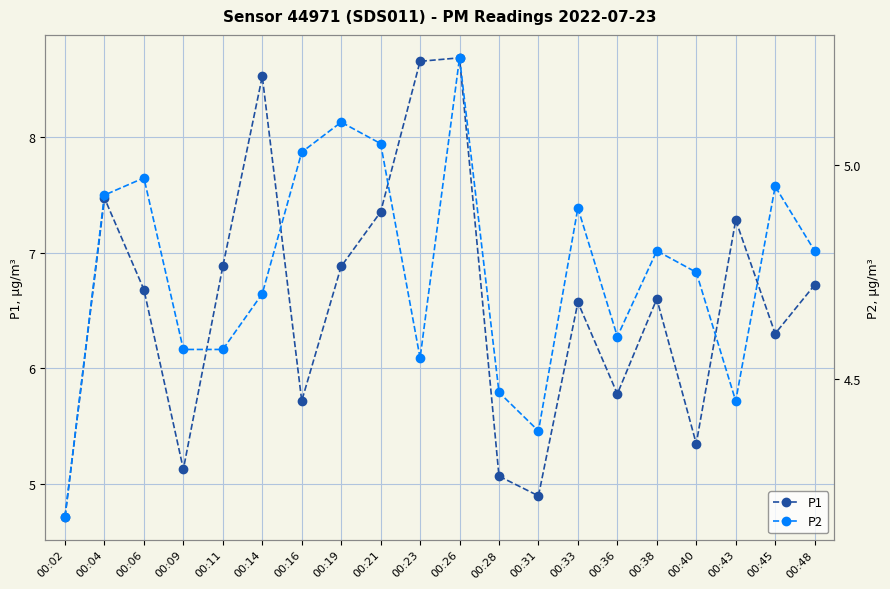

What is the smallest value displayed?

4.2